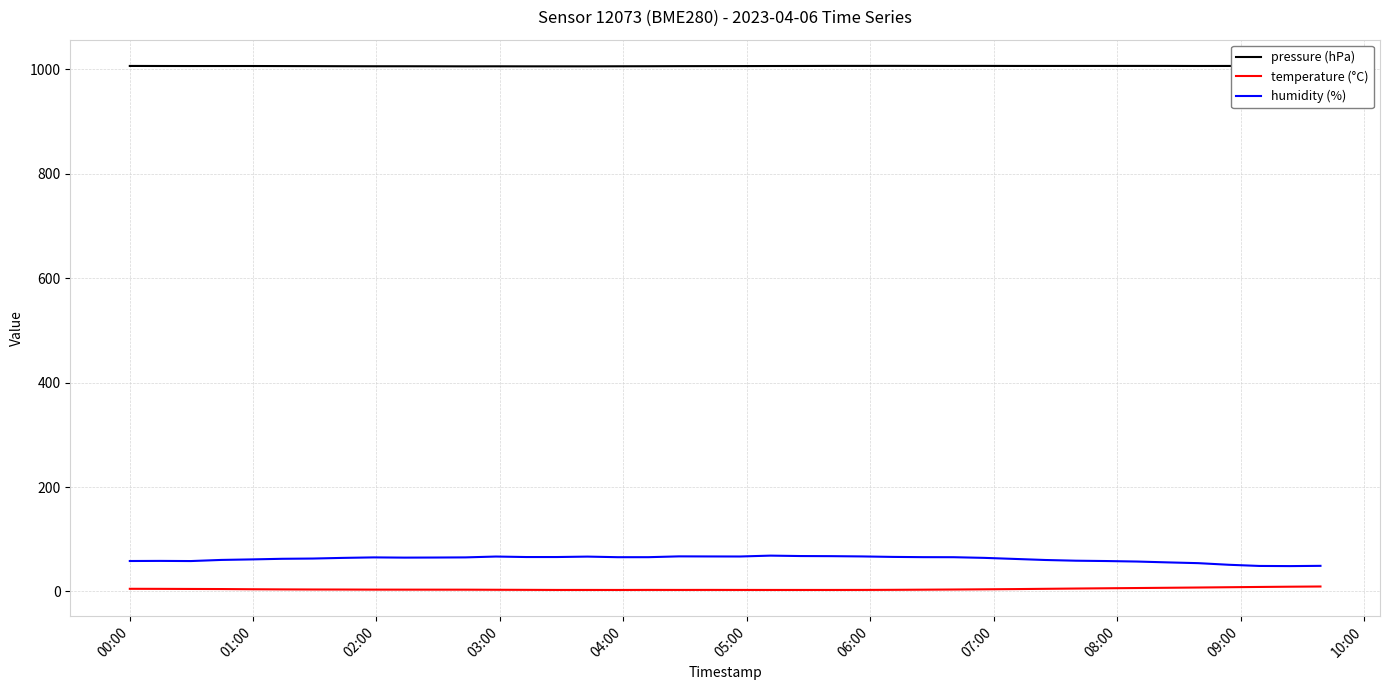

In pressure (hPa), how many points are lower than both neighbors (excluding endpoints)?

8